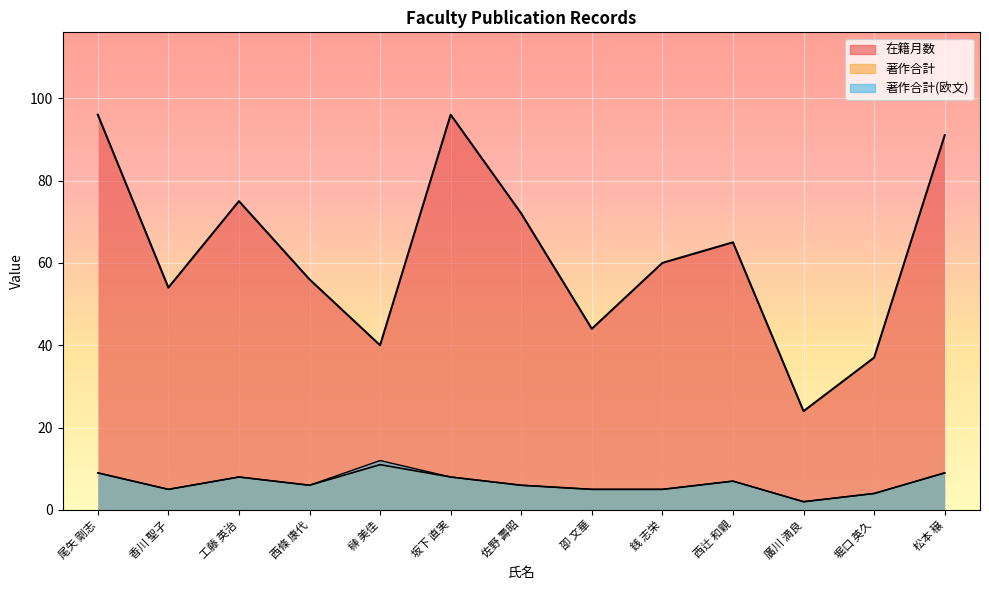

What are all the series names shown in the legend?

在籍月数, 著作合計, 著作合計(欧文)